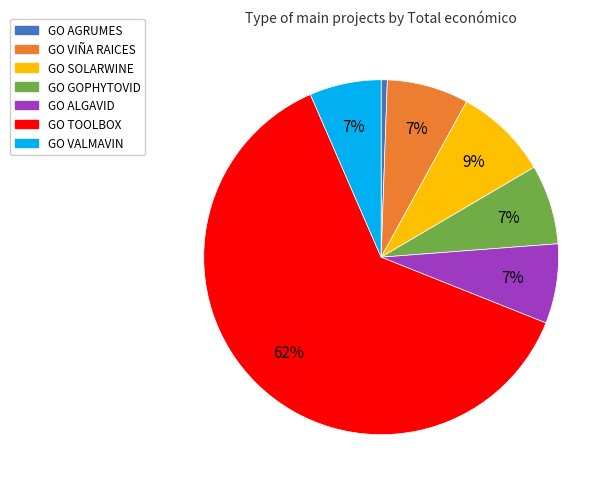

The GO AGRUMES slice represents 11% of the pie. True or false?

False